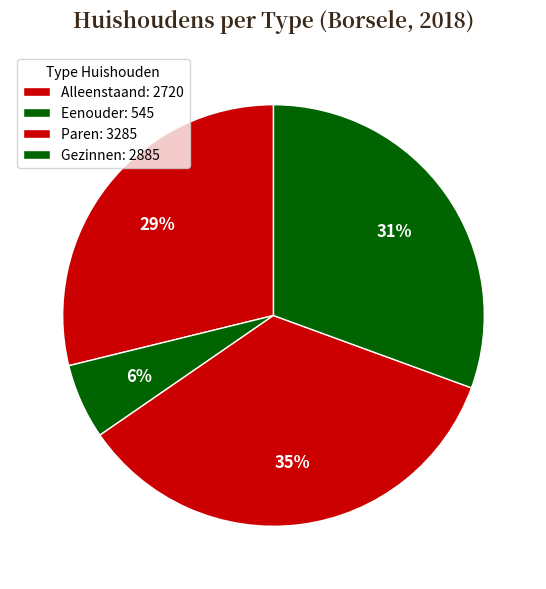

To the nearest percent, what is the difference between the largest and smallest slice percentages?

29%